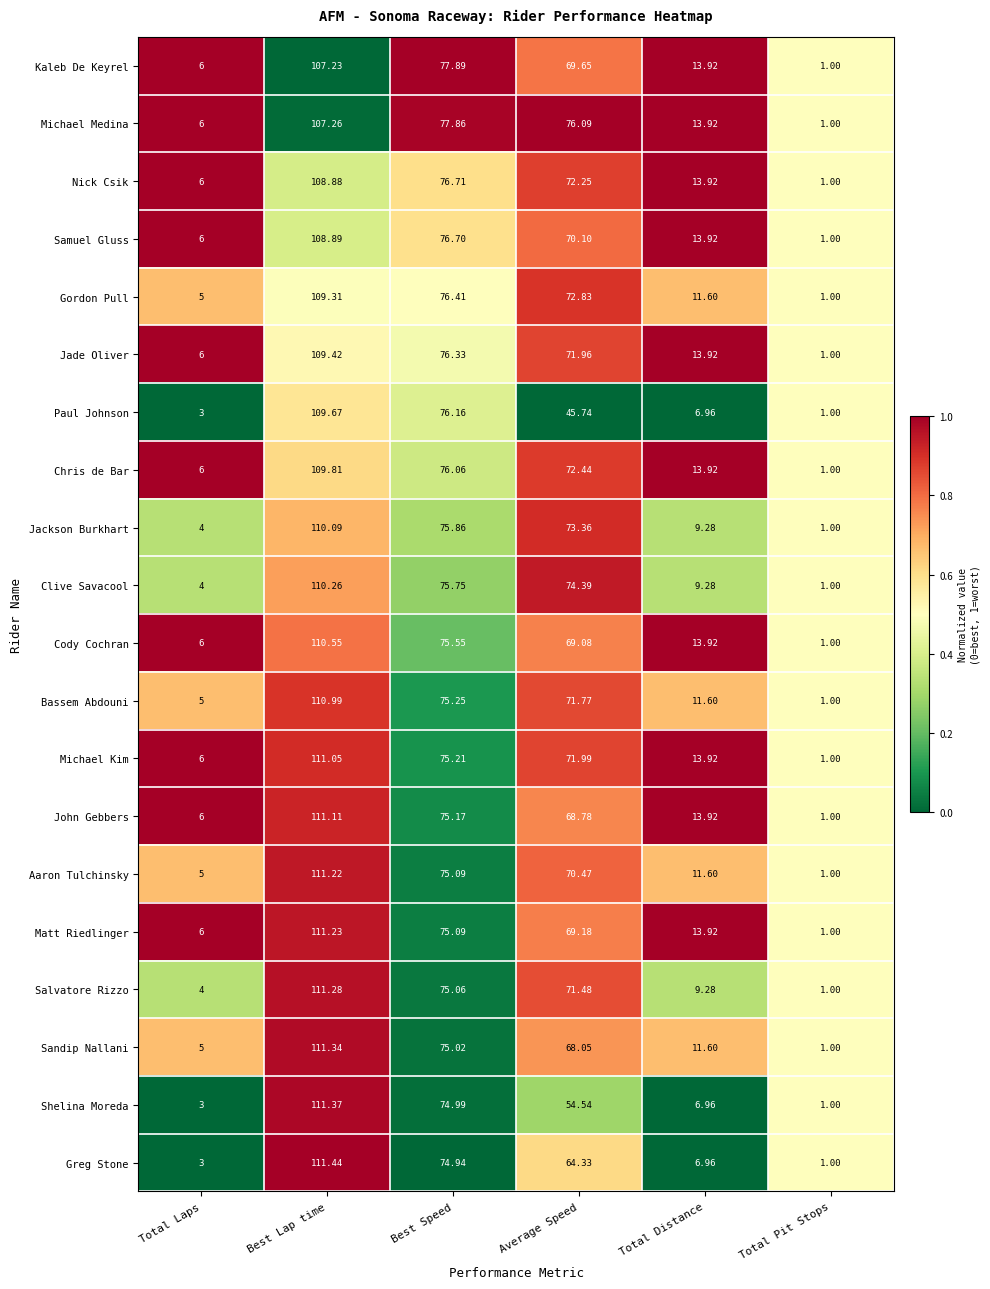

At which label does Nick Csik first exceed 72?

Best Lap time